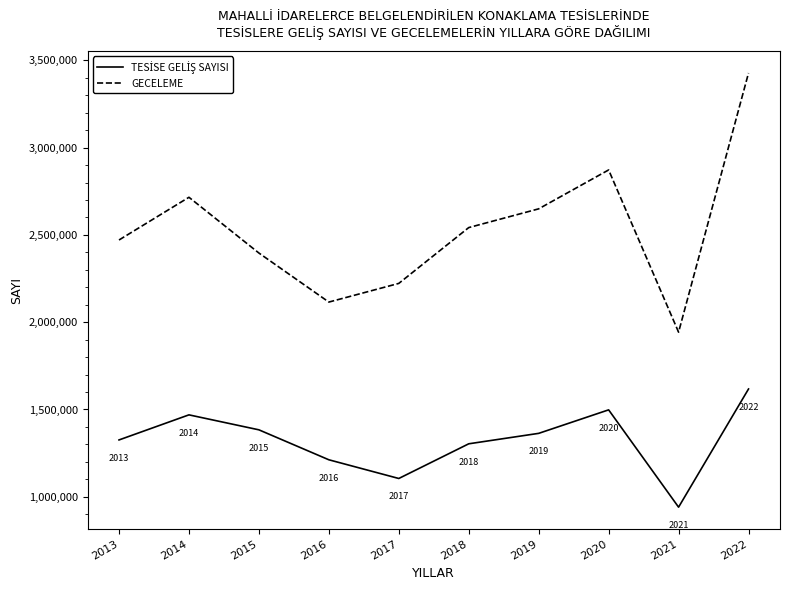

True or false: GECELEME has more than 2 points higher than both neighbors.

False